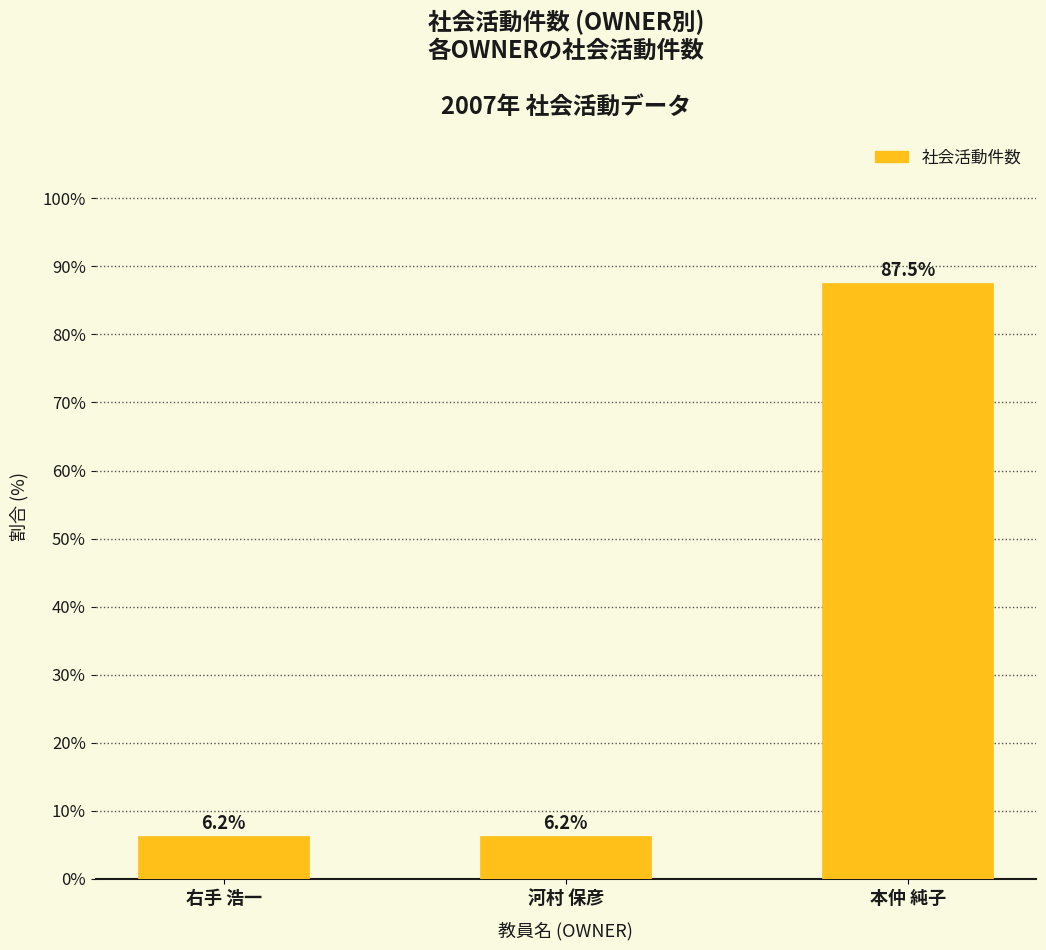

What is the maximum value shown in the chart?

87.5